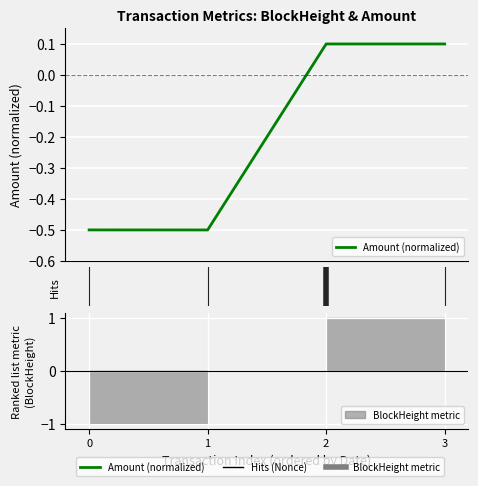

The chart shows a value of 0.1 at 2. True or false?

True